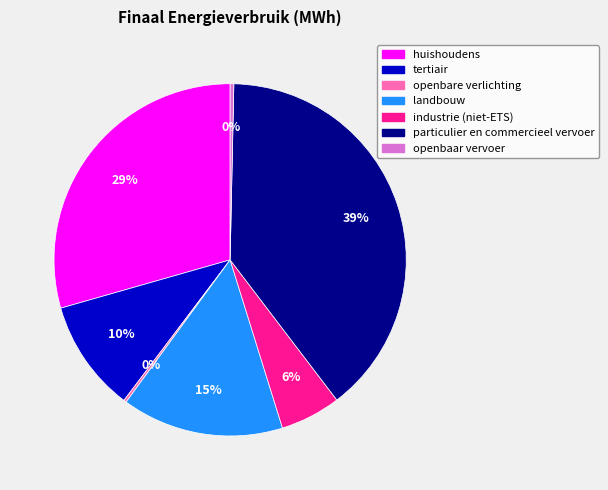

Which slice is the largest?

particulier en commercieel vervoer